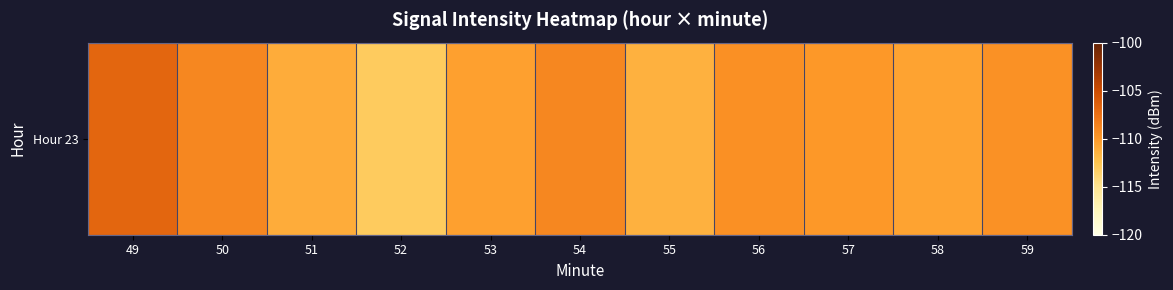

Count the number of values greater than -110.

5